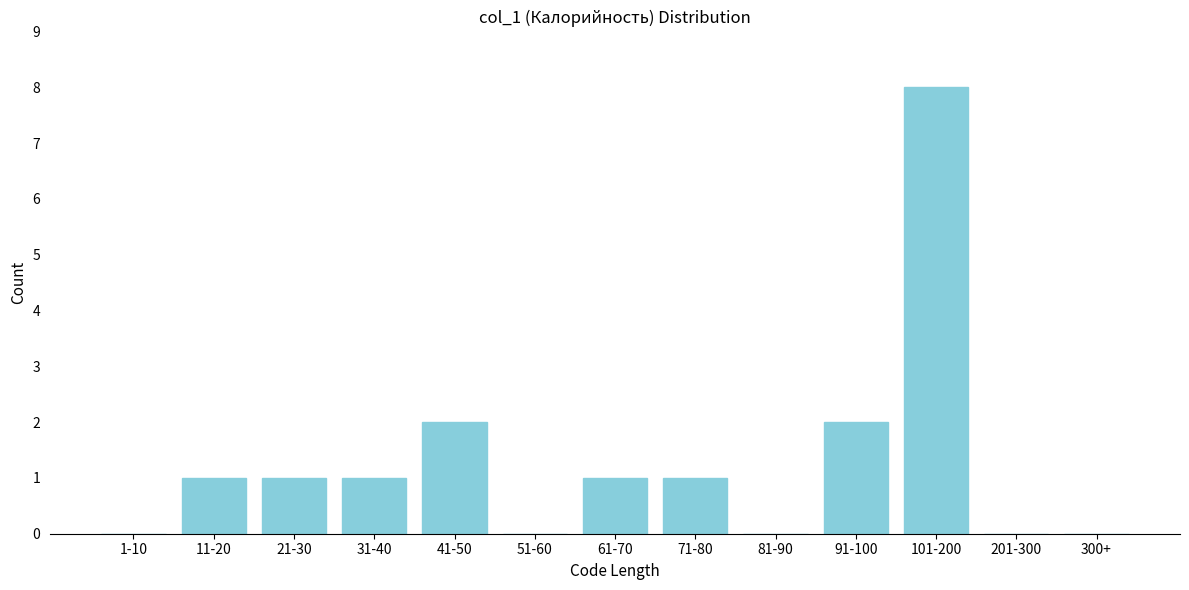

Reading right to left, extract all data points from this chart.

300+=0	201-300=0	101-200=8	91-100=2	81-90=0	71-80=1	61-70=1	51-60=0	41-50=2	31-40=1	21-30=1	11-20=1	1-10=0